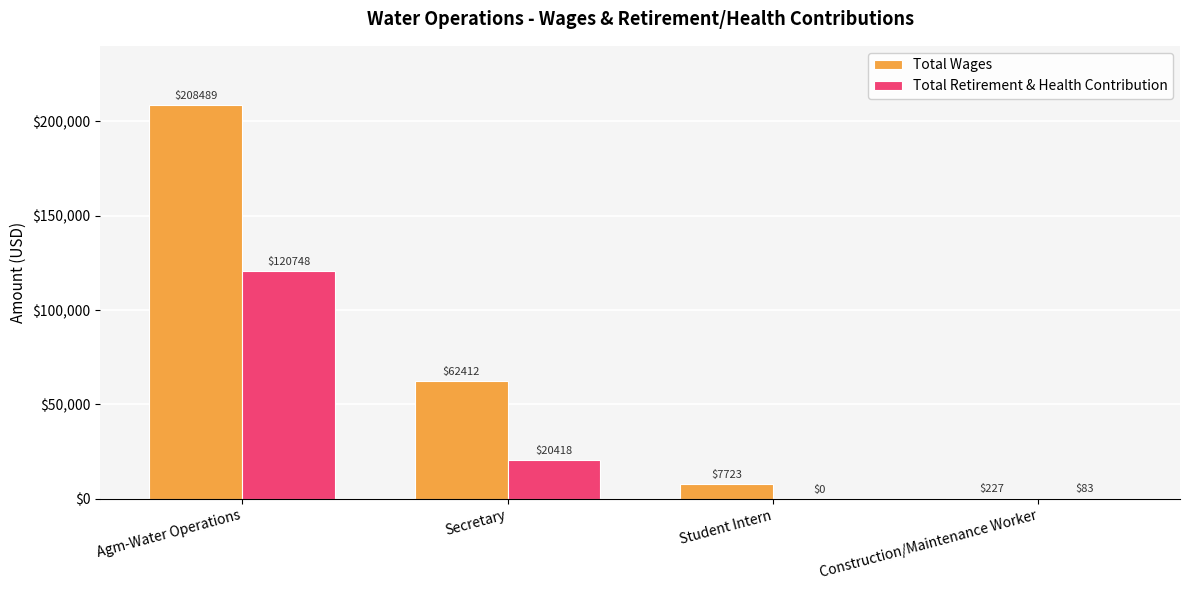

What is the sum of all Total Retirement & Health Contribution values?

141249